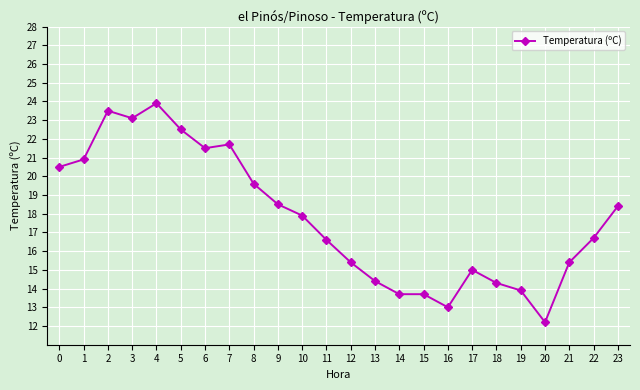

How many lines are shown in the chart?

1